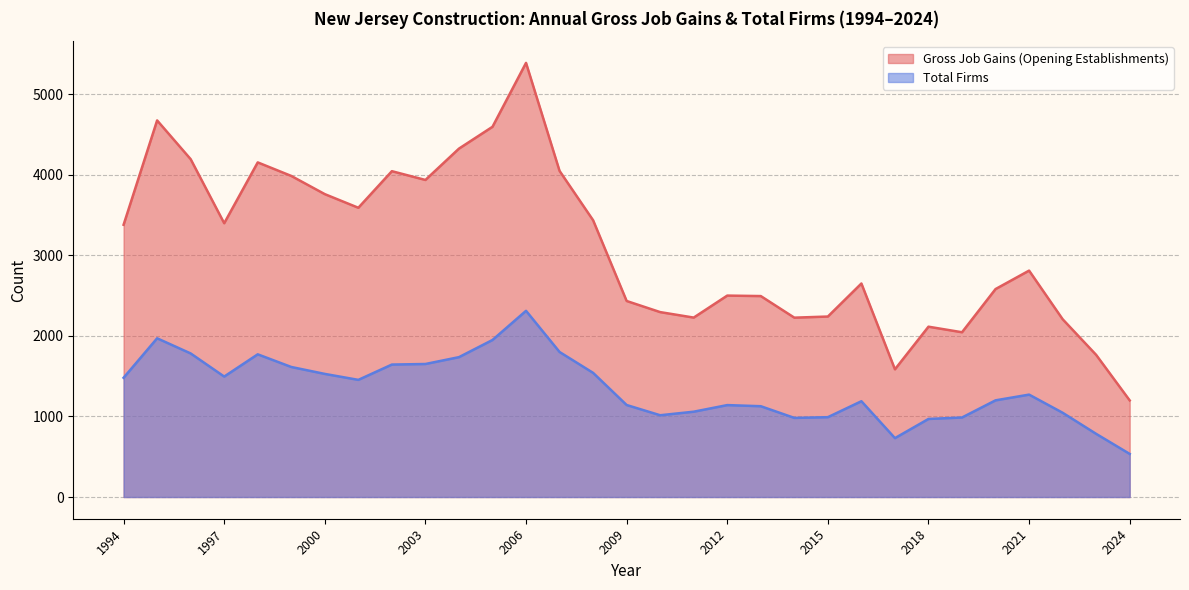

List the series in order of their overall mean, highest first.

Gross Job Gains (Opening Establishments), Total Firms